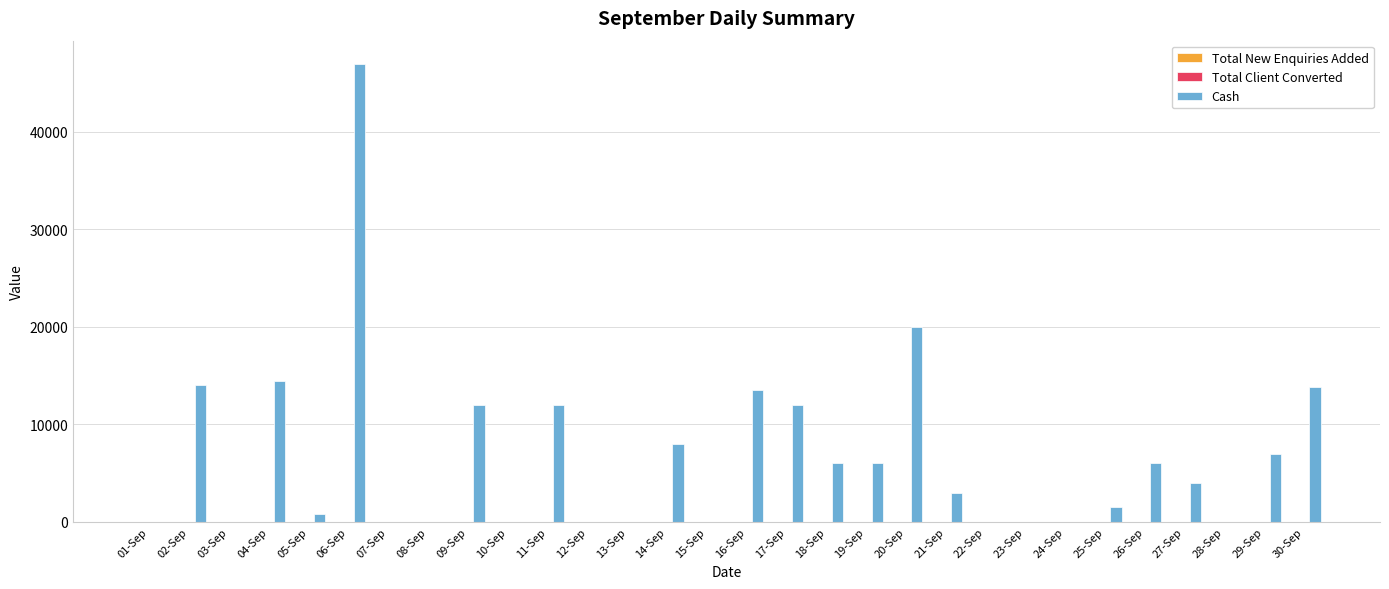

Between 03-Sep and 11-Sep, which series saw the biggest shift?

Cash